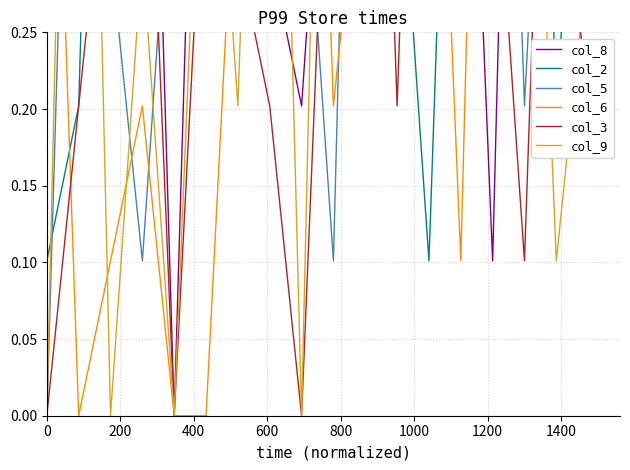

Does the chart display data point markers on the line(s)?

No